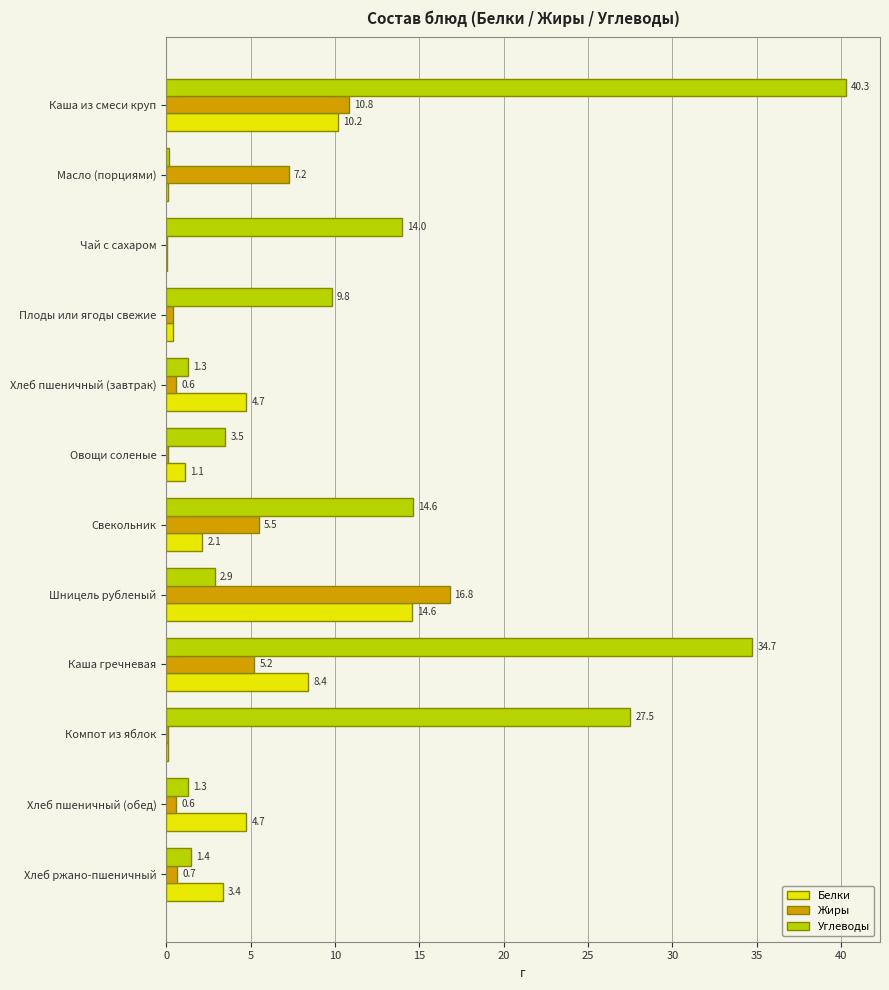

Where is Жиры nearest to the value 8?

Масло (порциями)